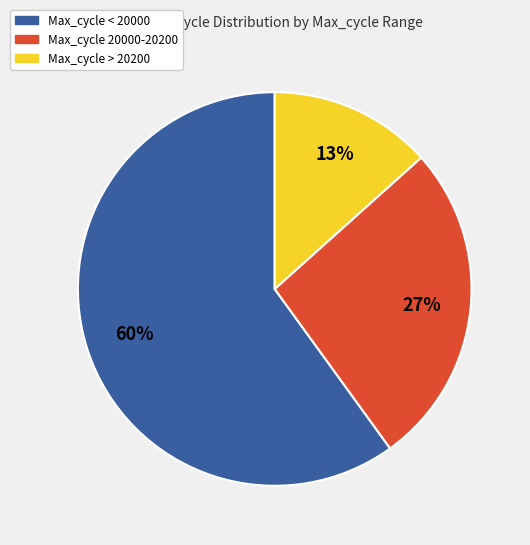

How many slices are in this pie chart?

3